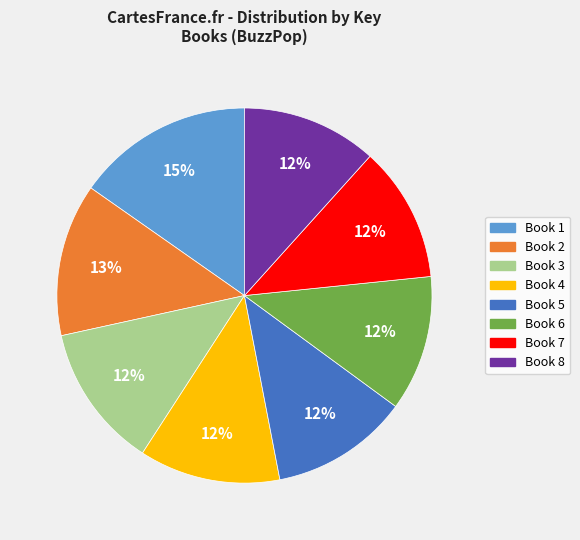

To the nearest percent, what is the average slice percentage?

12%